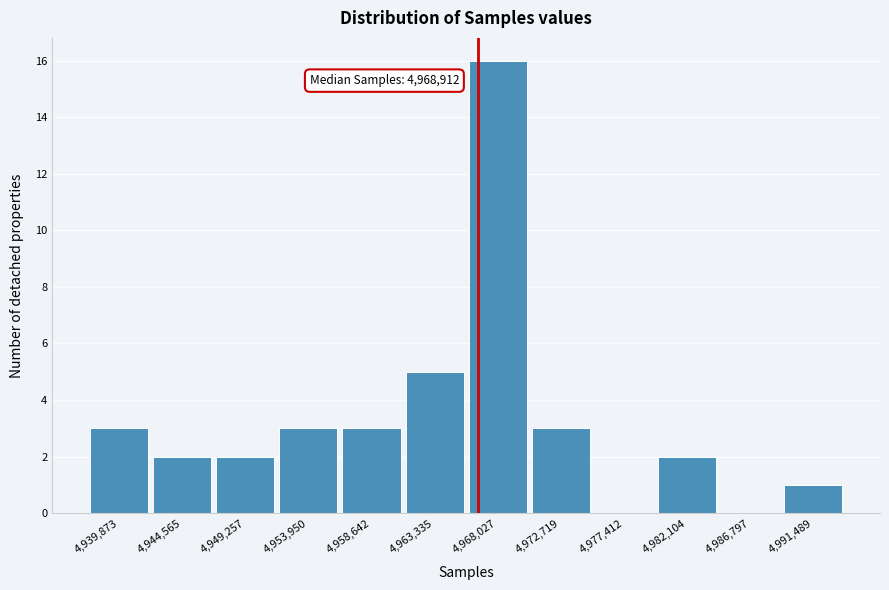

Reading right to left, list all the values displayed in this chart.

4,991,489=1	4,986,797=0	4,982,104=2	4,977,412=0	4,972,719=3	4,968,027=16	4,963,335=5	4,958,642=3	4,953,950=3	4,949,257=2	4,944,565=2	4,939,873=3